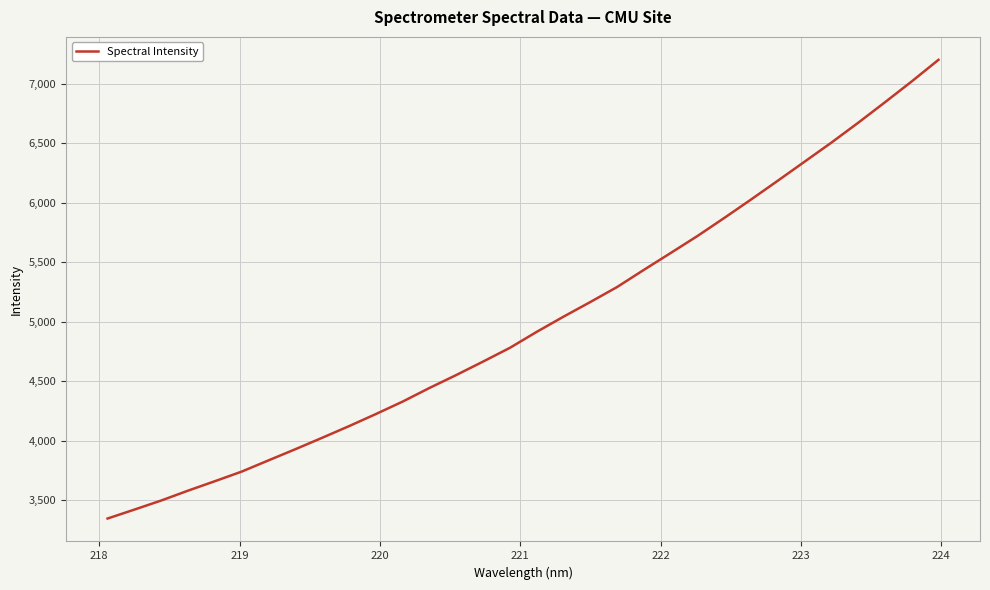

What is the smallest value displayed?

3347.3